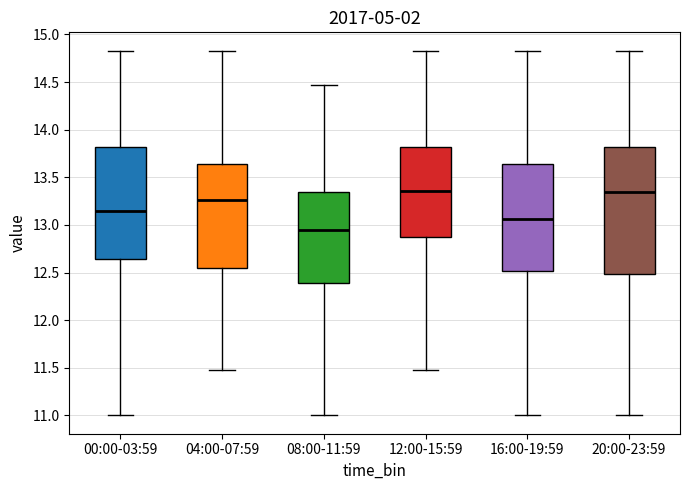

Reading left to right, read every box against the y-axis: the position of its median line, the range the box covers, and the ends of its whiskers. The values are not printed on the chart, so give them approximately, as read against the axis.

00:00-03:59: median 13.15, box 12.65 to 13.80, whiskers 11.00 to 14.85
04:00-07:59: median 13.25, box 12.55 to 13.65, whiskers 11.50 to 14.85
08:00-11:59: median 12.95, box 12.40 to 13.35, whiskers 11.00 to 14.45
12:00-15:59: median 13.35, box 12.85 to 13.80, whiskers 11.50 to 14.85
16:00-19:59: median 13.05, box 12.50 to 13.65, whiskers 11.00 to 14.85
20:00-23:59: median 13.35, box 12.50 to 13.80, whiskers 11.00 to 14.85